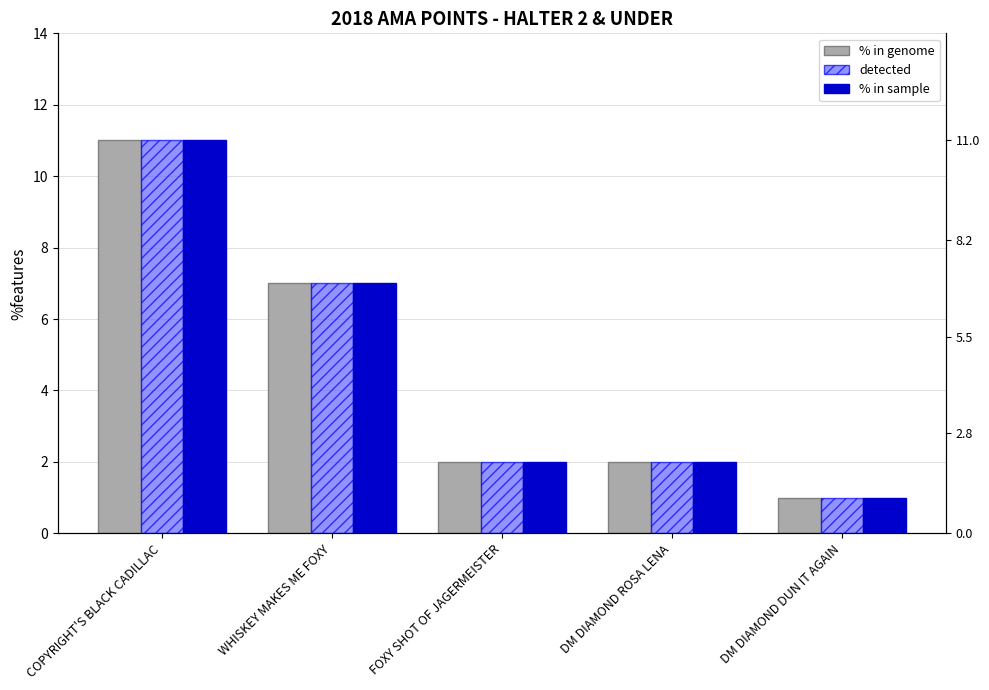

What is the smallest value displayed?

1